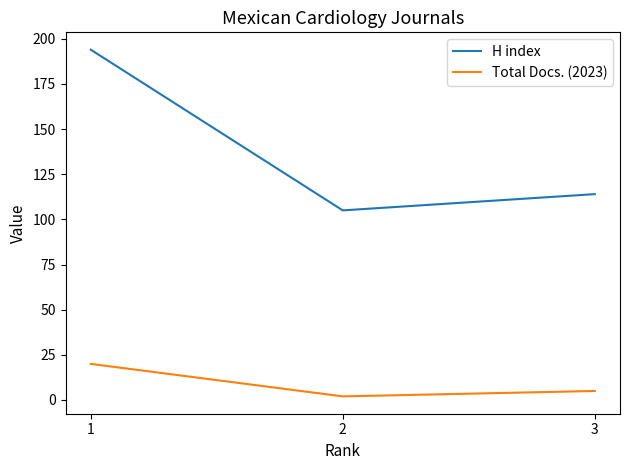

What is the sum of the Total Docs. (2023) values at 3 and 1?

25